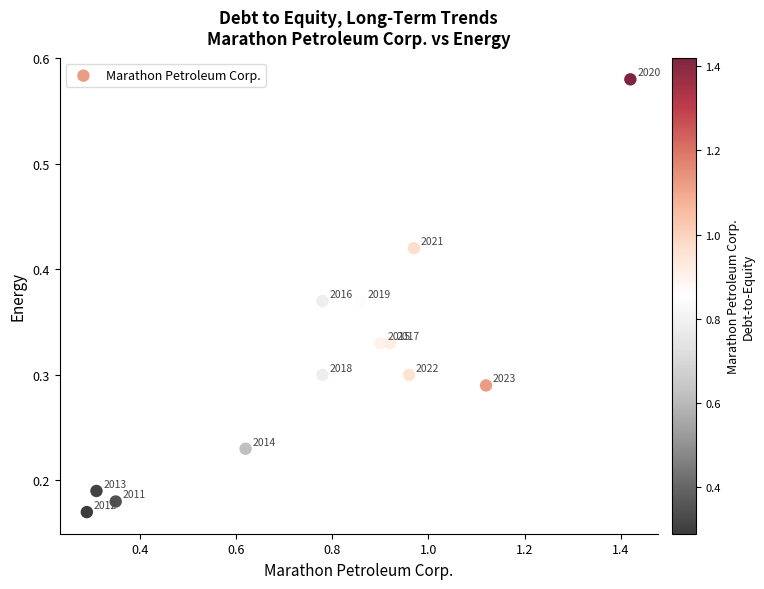

What is the range of X values (max minus min)?

1.1